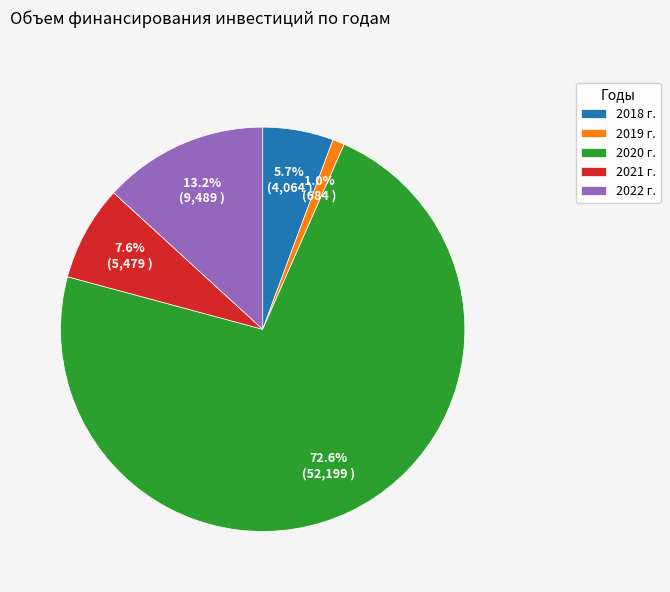

To the nearest percent, what is the difference between the 2019 г. and 2021 г. slice percentages?

7%